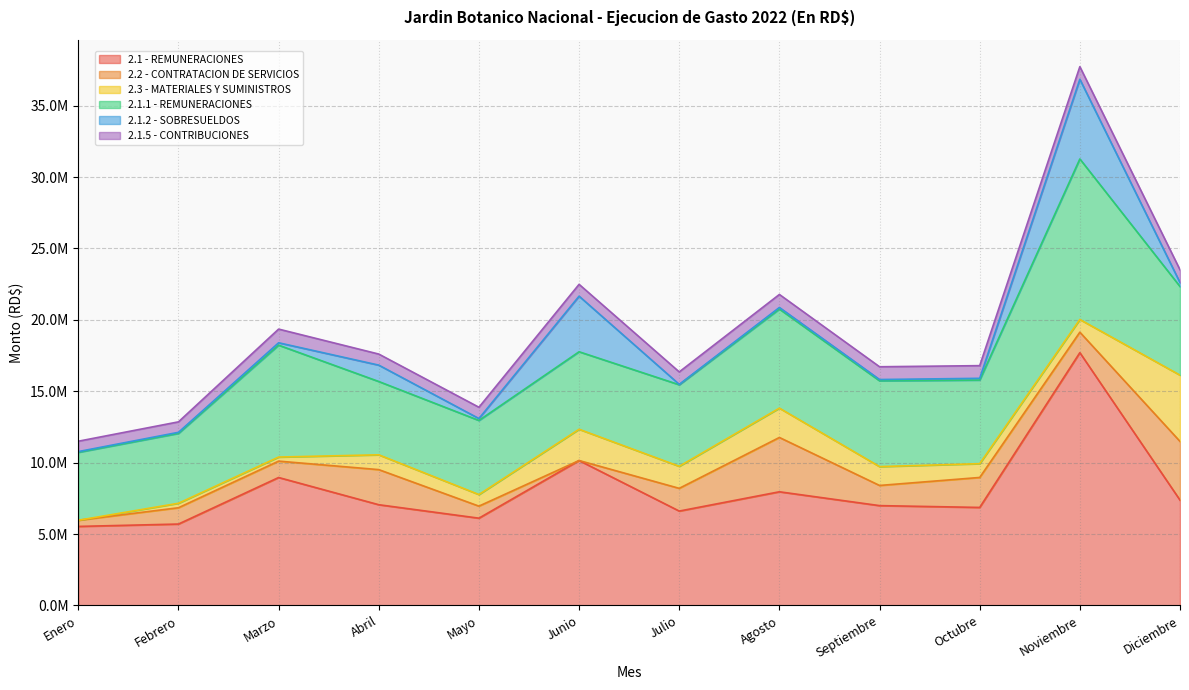

What position from the left is Junio?

6